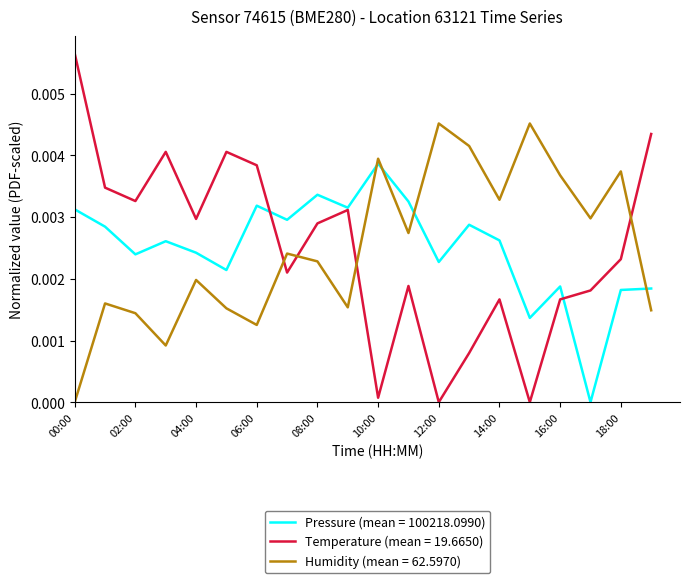

After their last crossing, which series has the higher values: Humidity (mean = 62.5970) or Temperature (mean = 19.6650)?

Temperature (mean = 19.6650)